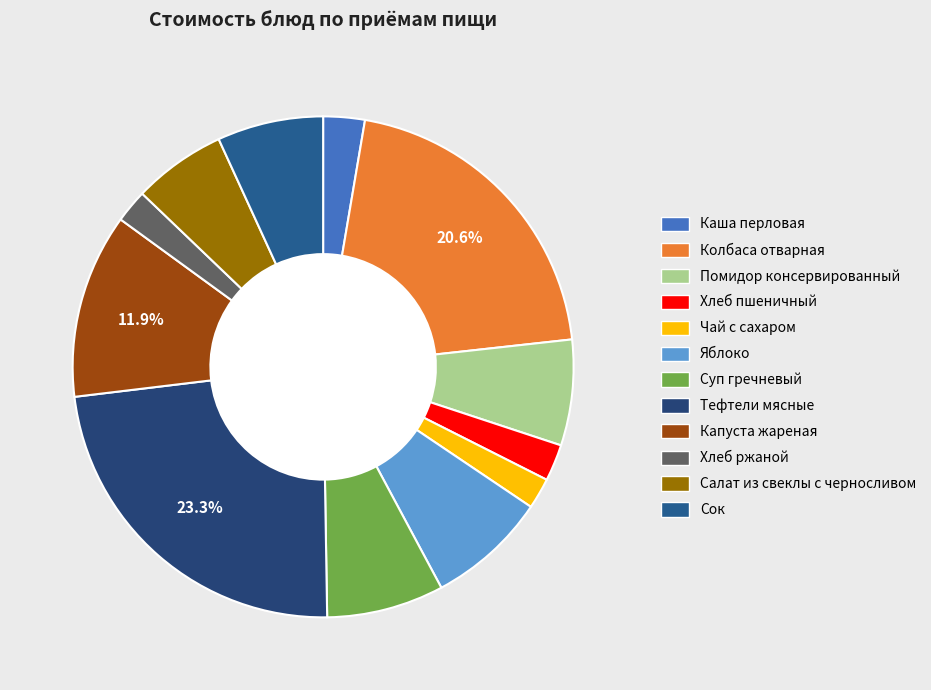

What portion of the pie excludes Чай с сахаром?

98.0%